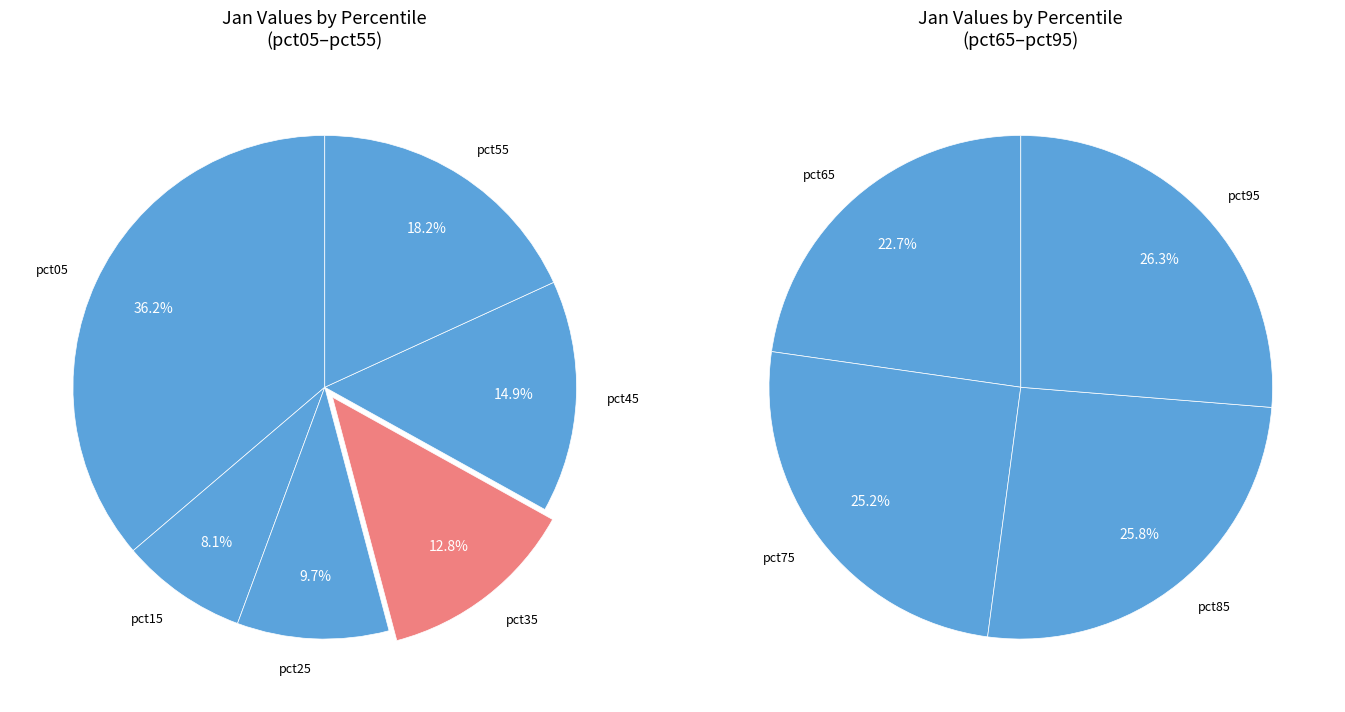

Rank the categories by value from highest to lowest.

pct05, pct95, pct85, pct75, pct65, pct55, pct45, pct35, pct25, pct15